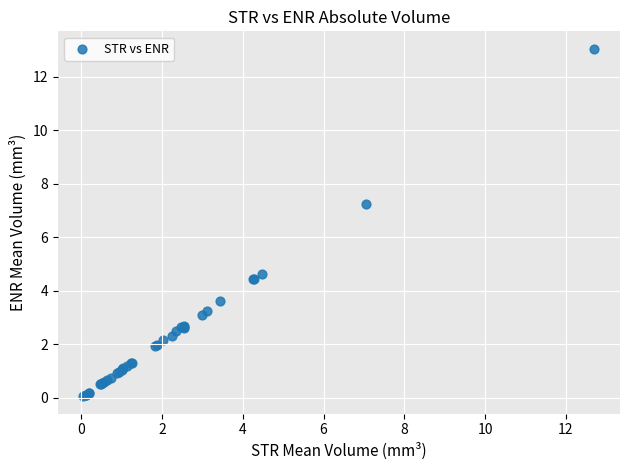

What Y value in the scatter plot is closest to 6?

7.2